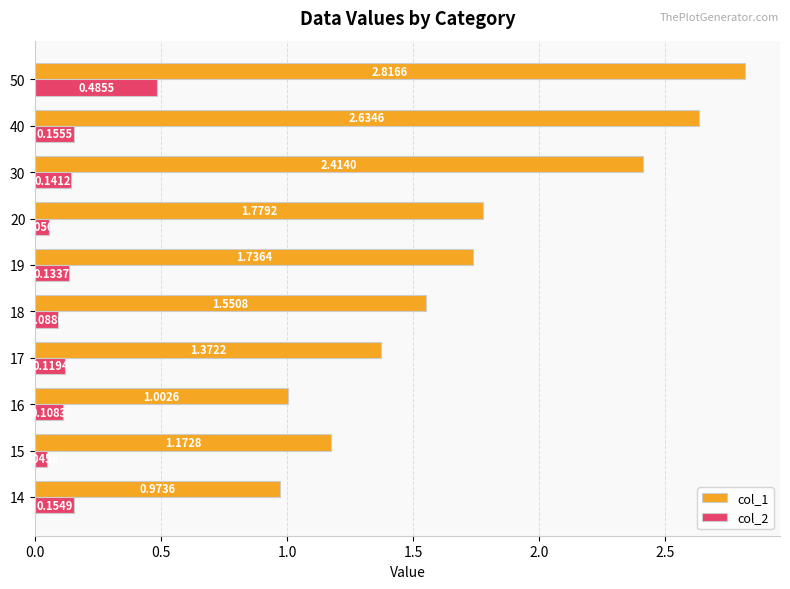

Rank the series by their maximum value, from lowest to highest.

col_2, col_1